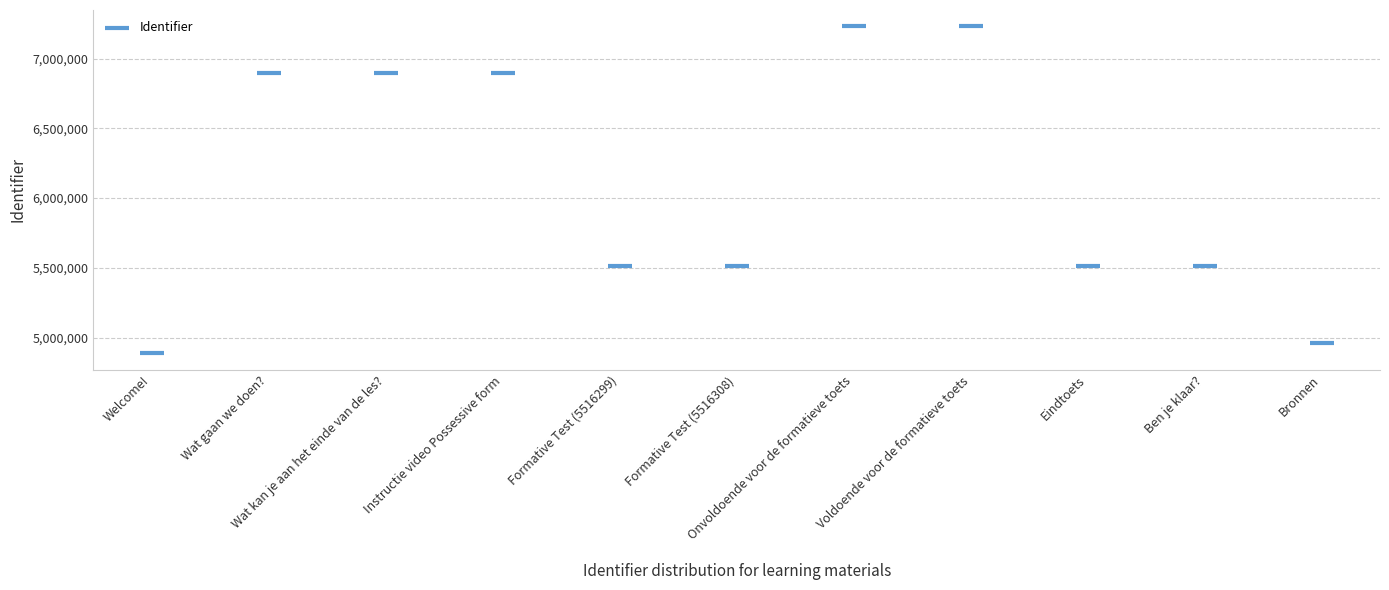

What is the average Y value?

6097006